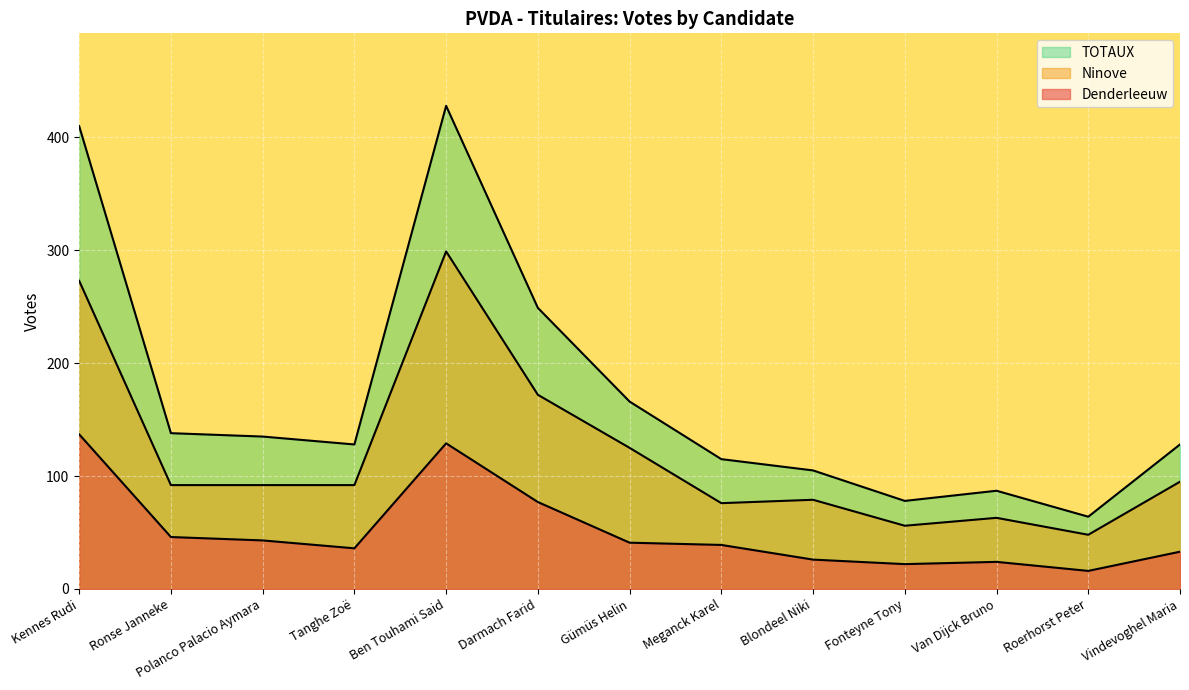

List the labels in order of Denderleeuw value, smallest first.

Roerhorst Peter, Fonteyne Tony, Van Dijck Bruno, Blondeel Niki, Vindevoghel Maria, Tanghe Zoë, Meganck Karel, Gümüs Helin, Polanco Palacio Aymara, Ronse Janneke, Darmach Farid, Ben Touhami Said, Kennes Rudi